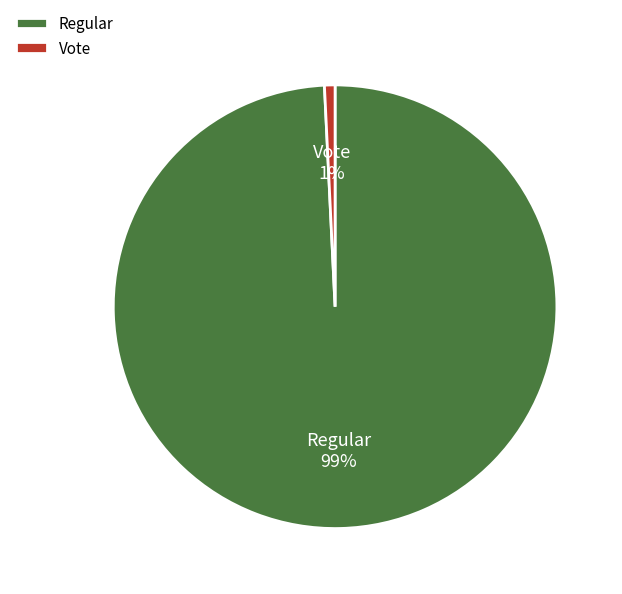

What percentage is the Vote slice, to the nearest percent?

1%